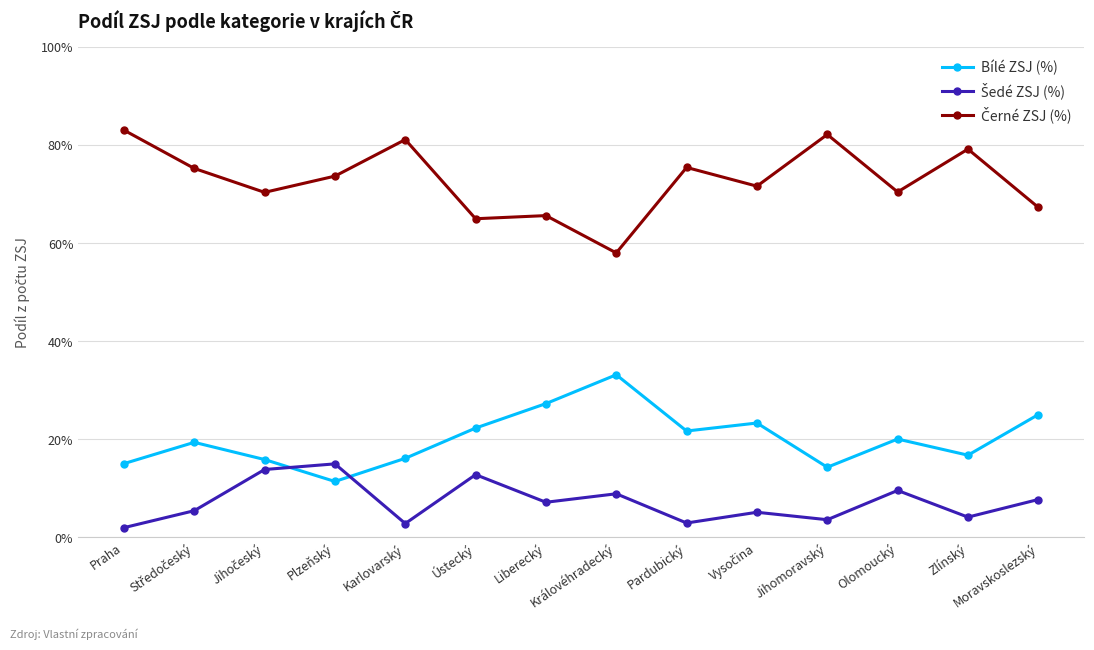

At which category does Šedé ZSJ (%) reach its first local valley?

Karlovarský